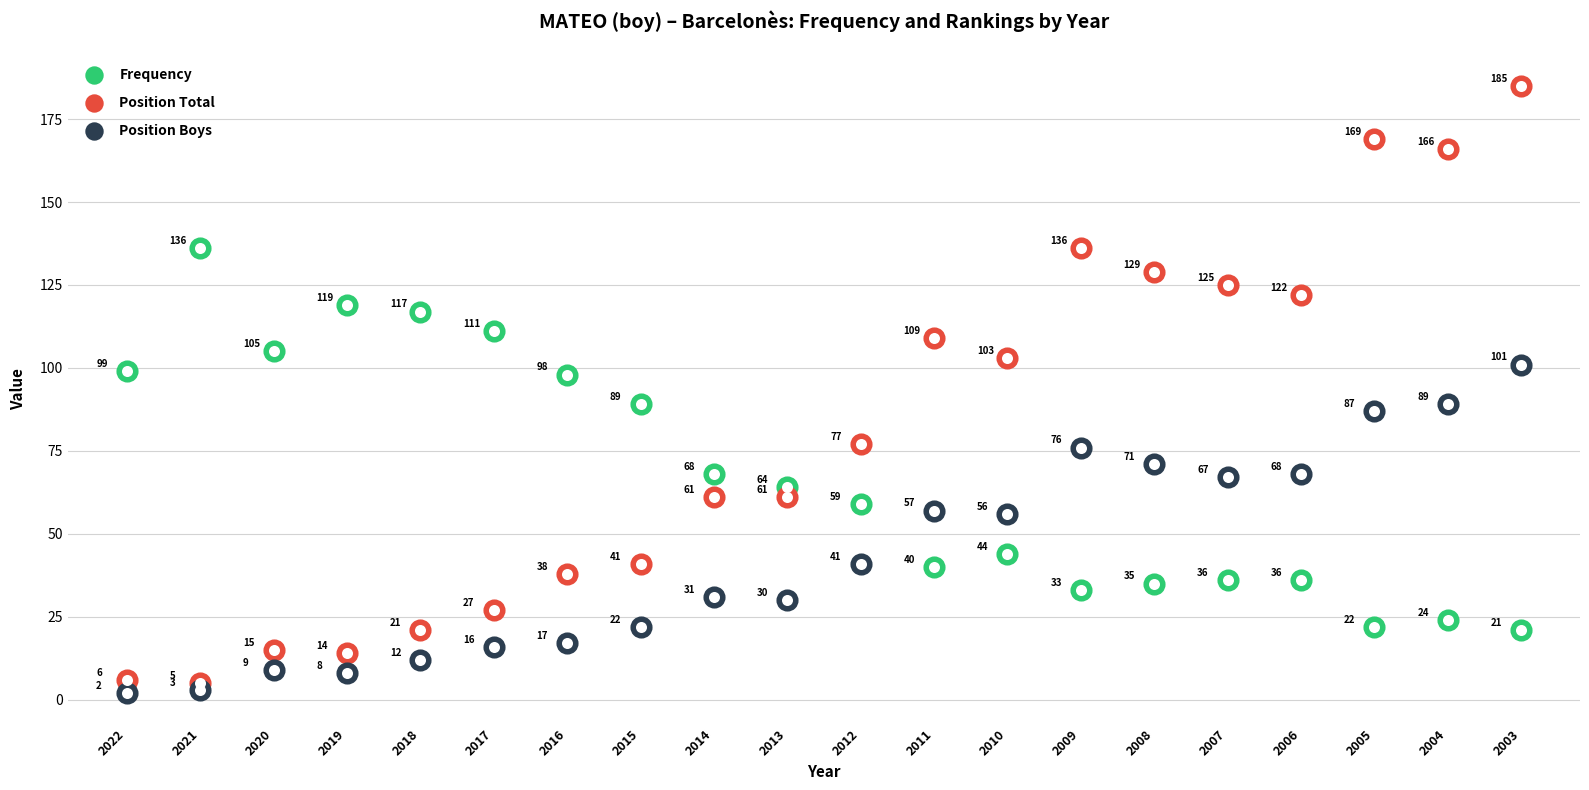

Which series has the widest spread of Y values?

Position Total